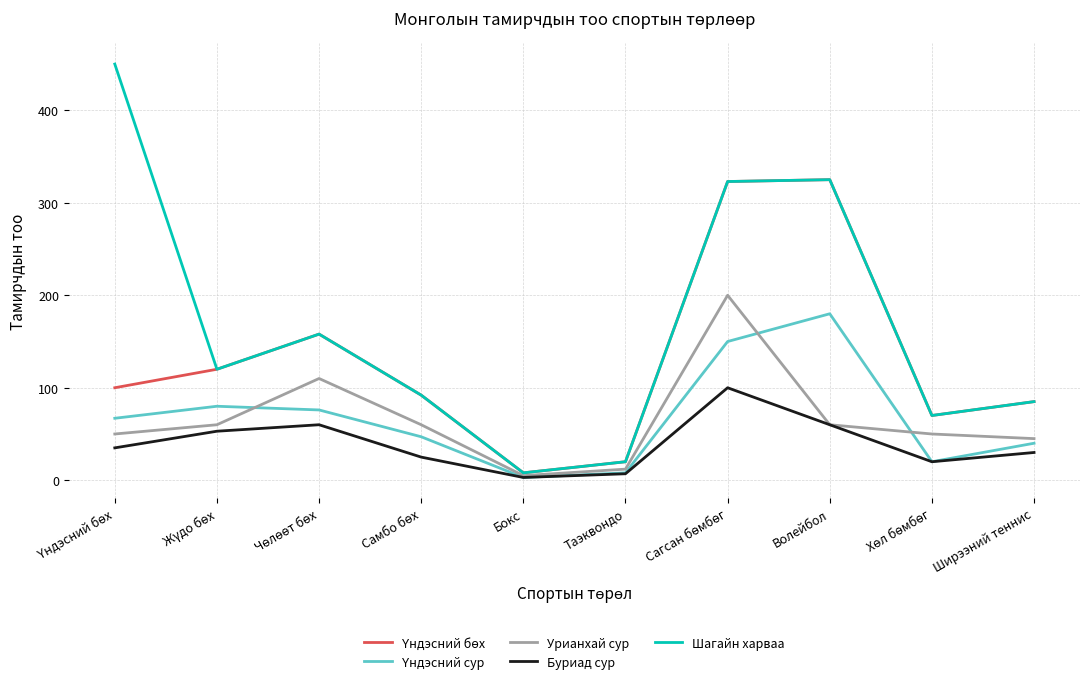

What is the sum of all Шагайн харваа values?

1651